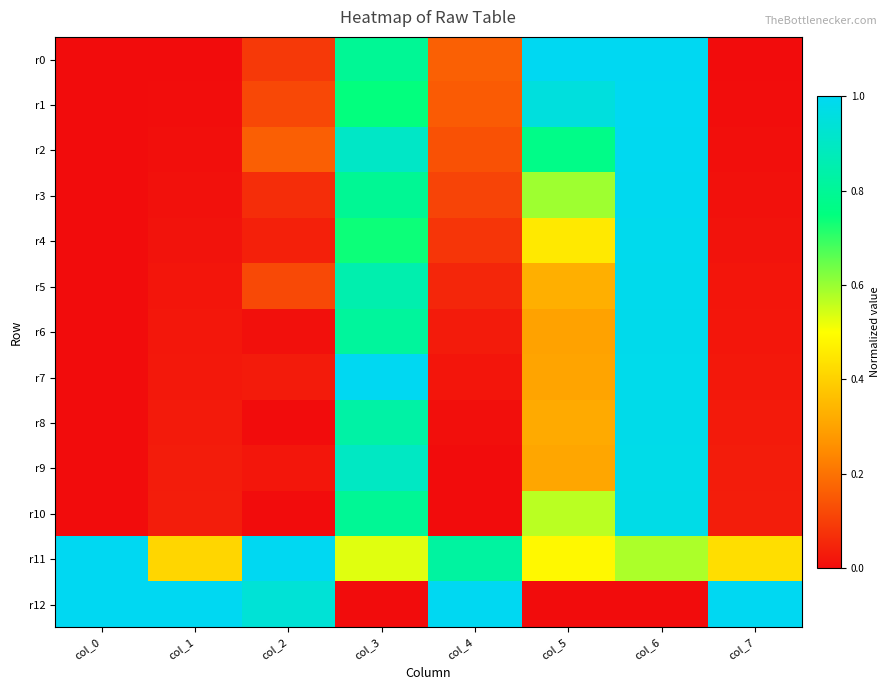

What is the spread (max minus min) of values at col_0?

1.0